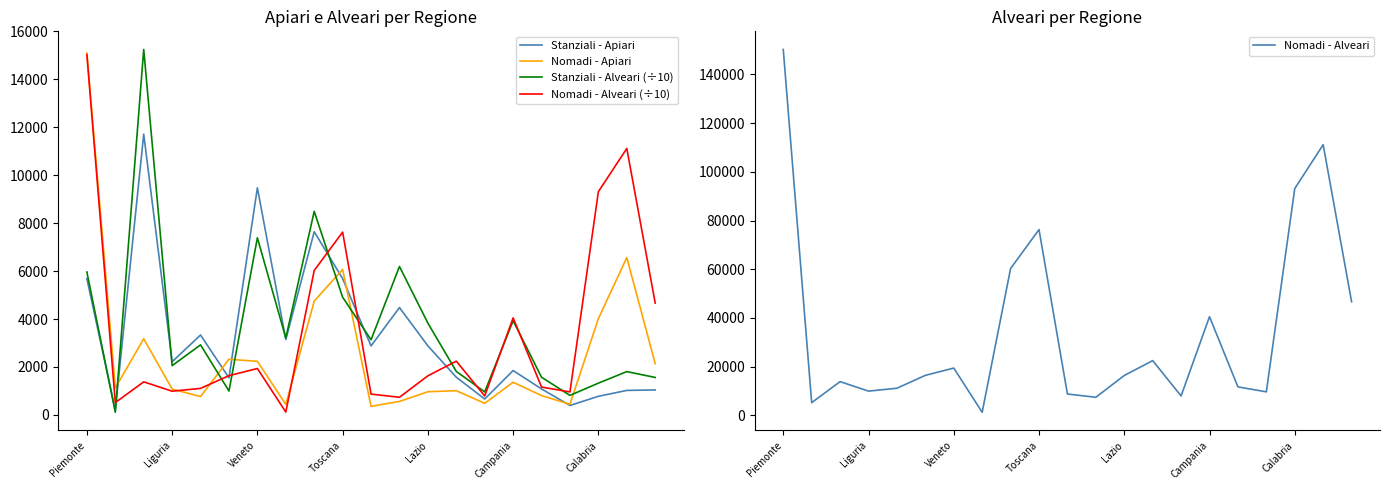

How many interior local valleys does the Nomadi - Alveari (÷10) series have?

6